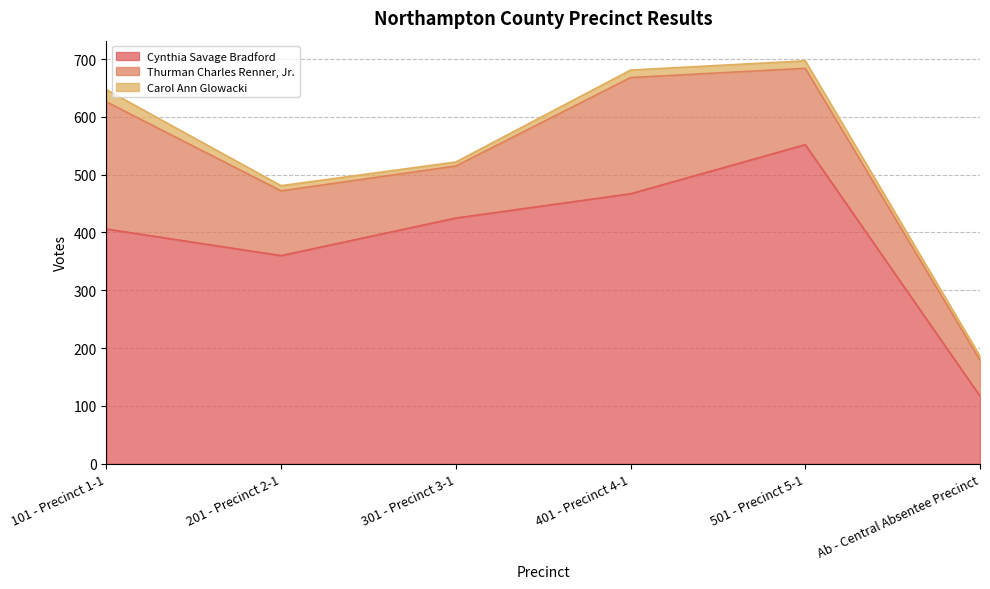

What is the label of the 2nd point from the left?

201 - Precinct 2-1